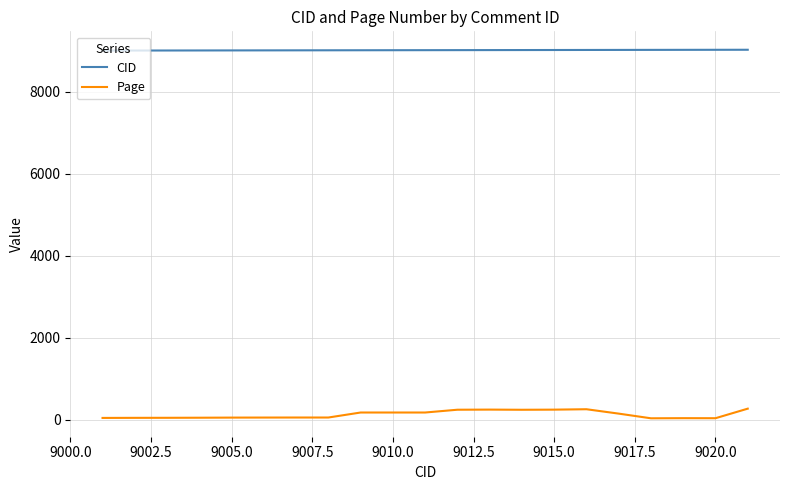

What is the minimum value shown in the chart?

33